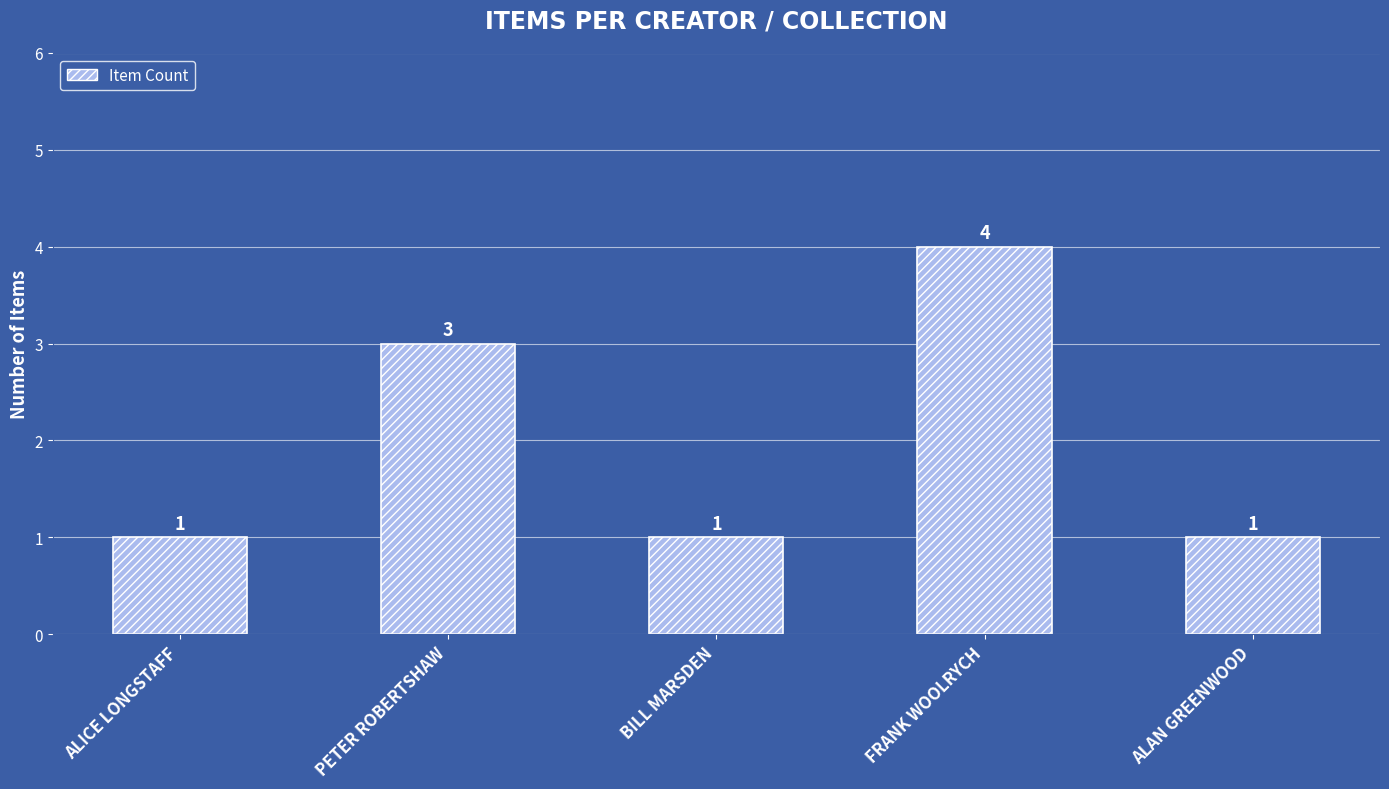

What is the greatest value displayed?

4